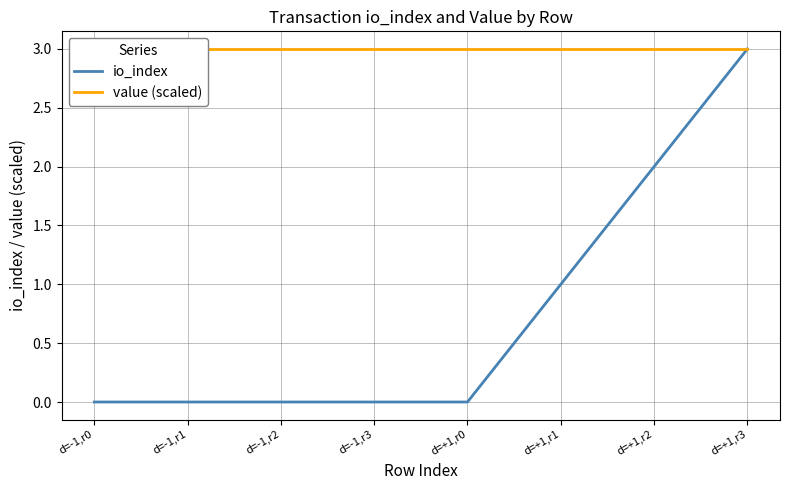

What position from the left is d=-1,r2?

3